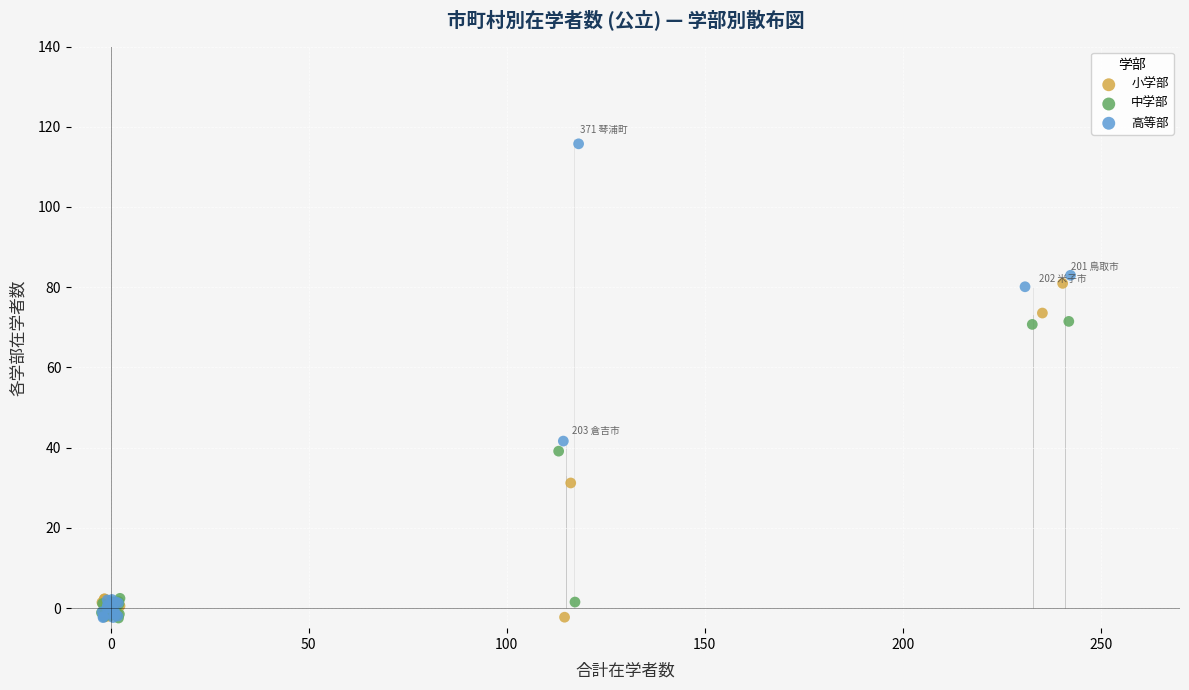

Which series reaches the maximum Y coordinate?

高等部